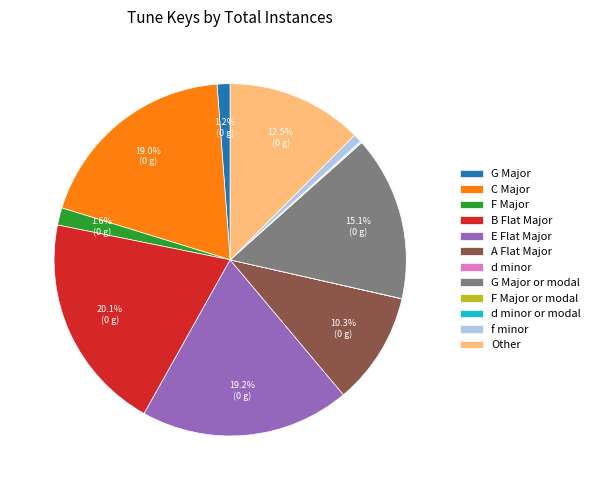

To the nearest percent, what portion does E Flat Major represent?

19%